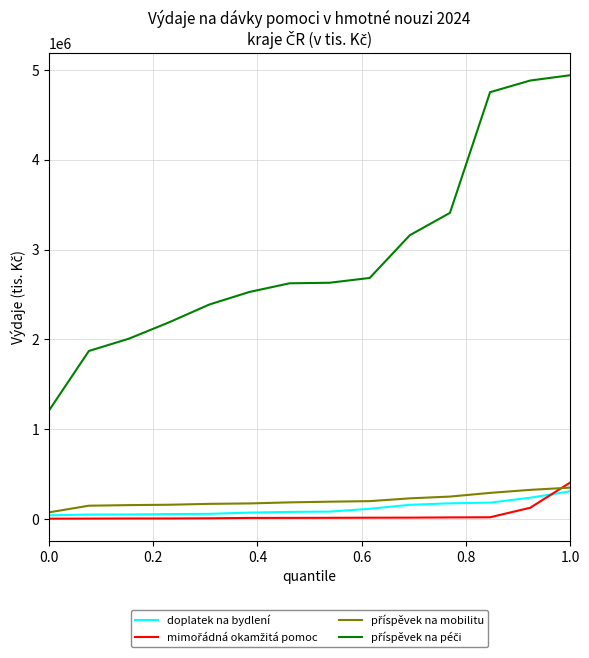

What is the highest value of the doplatek na bydlení series?

309144